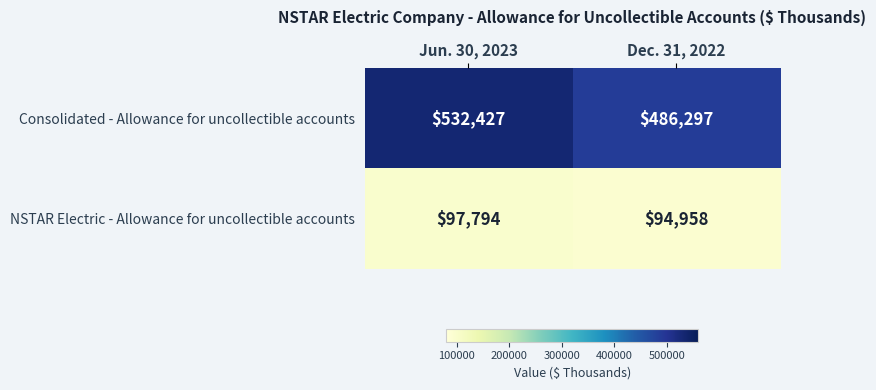

What is the sum of all NSTAR Electric - Allowance for uncollectible accounts values?

192752